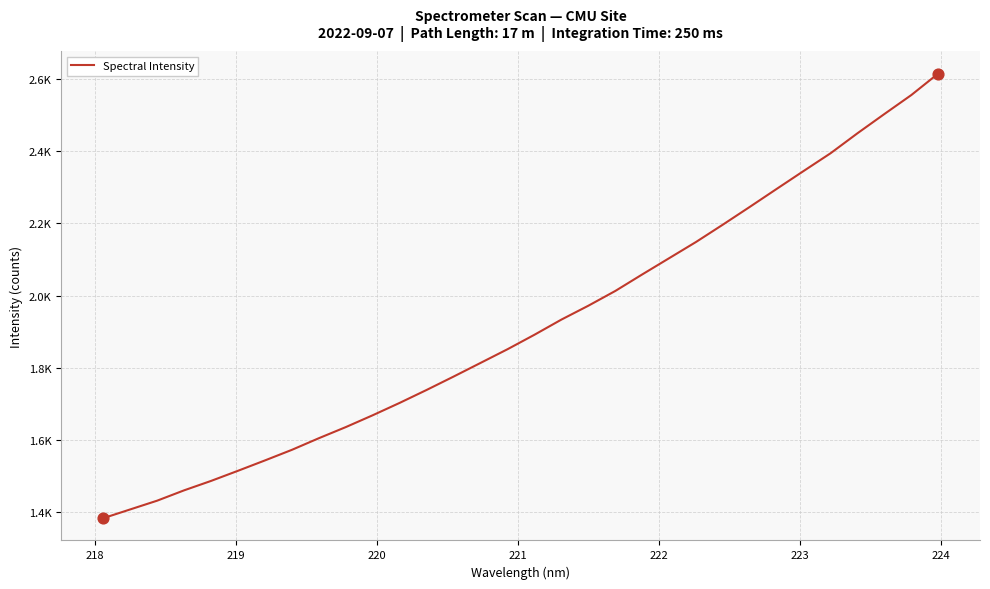

Does the chart have visible grid lines?

Yes